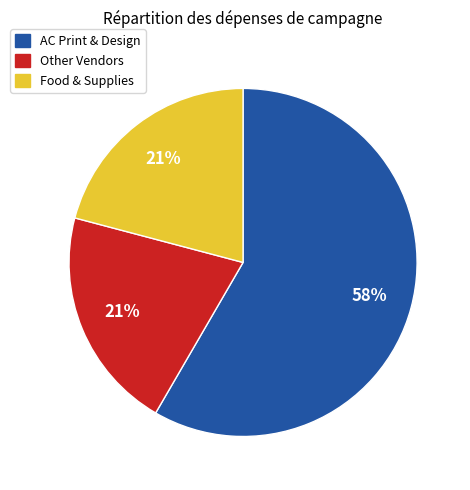

To the nearest percent, what is the average slice percentage?

33%